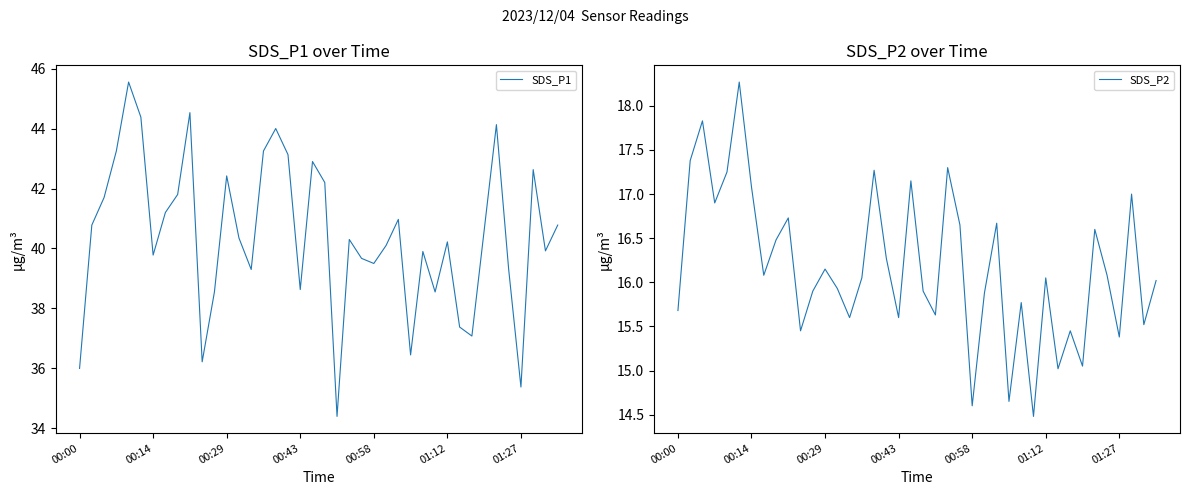

What is the total value across all series at 31?

52.4